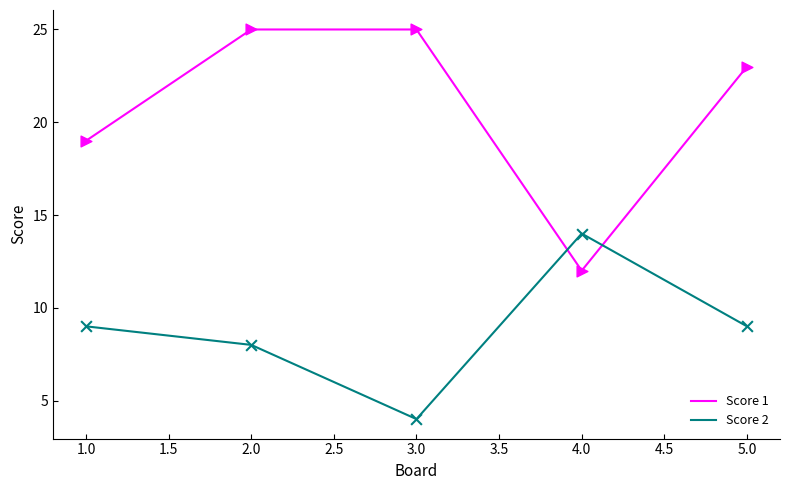

At which category is the sum across all series the highest?

2.0